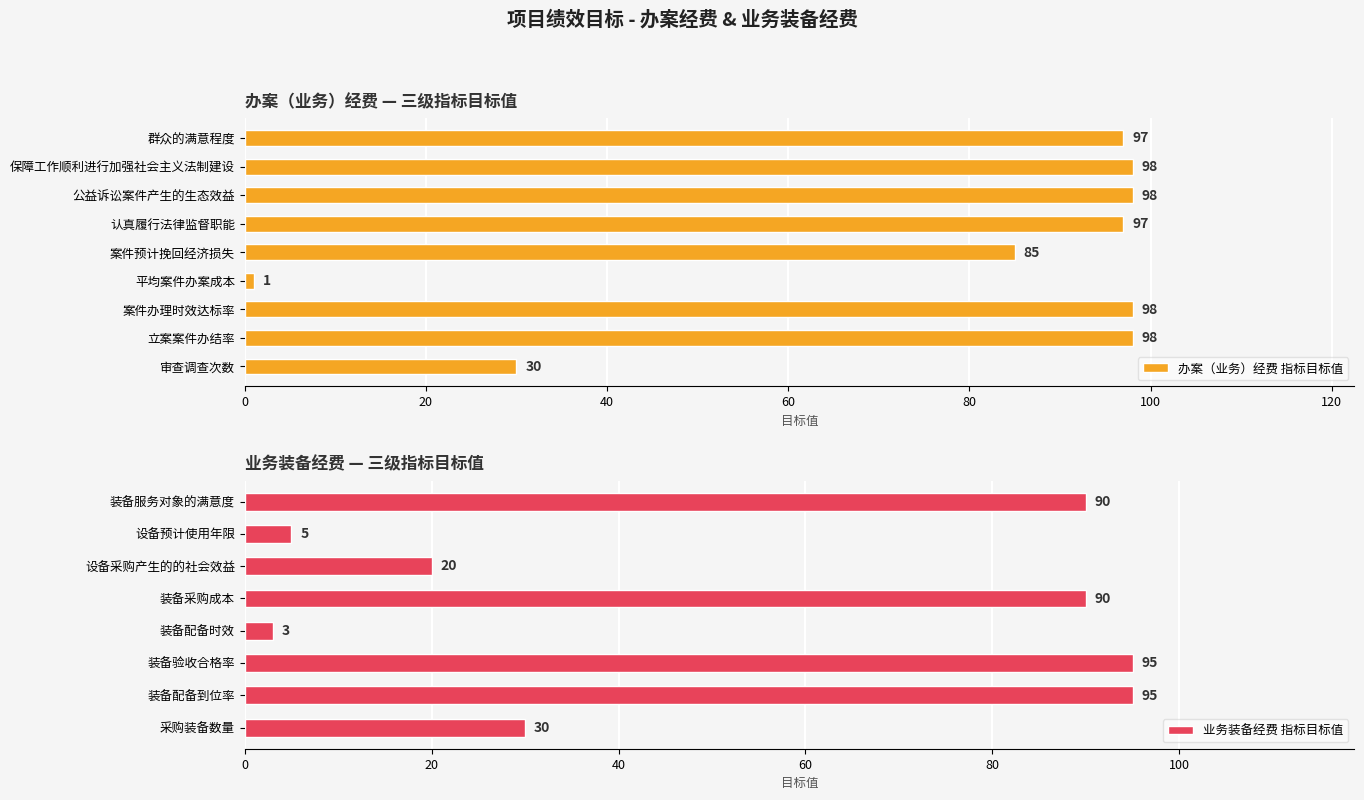

Is it true that the value at 平均案件办案成本 is 1?

False